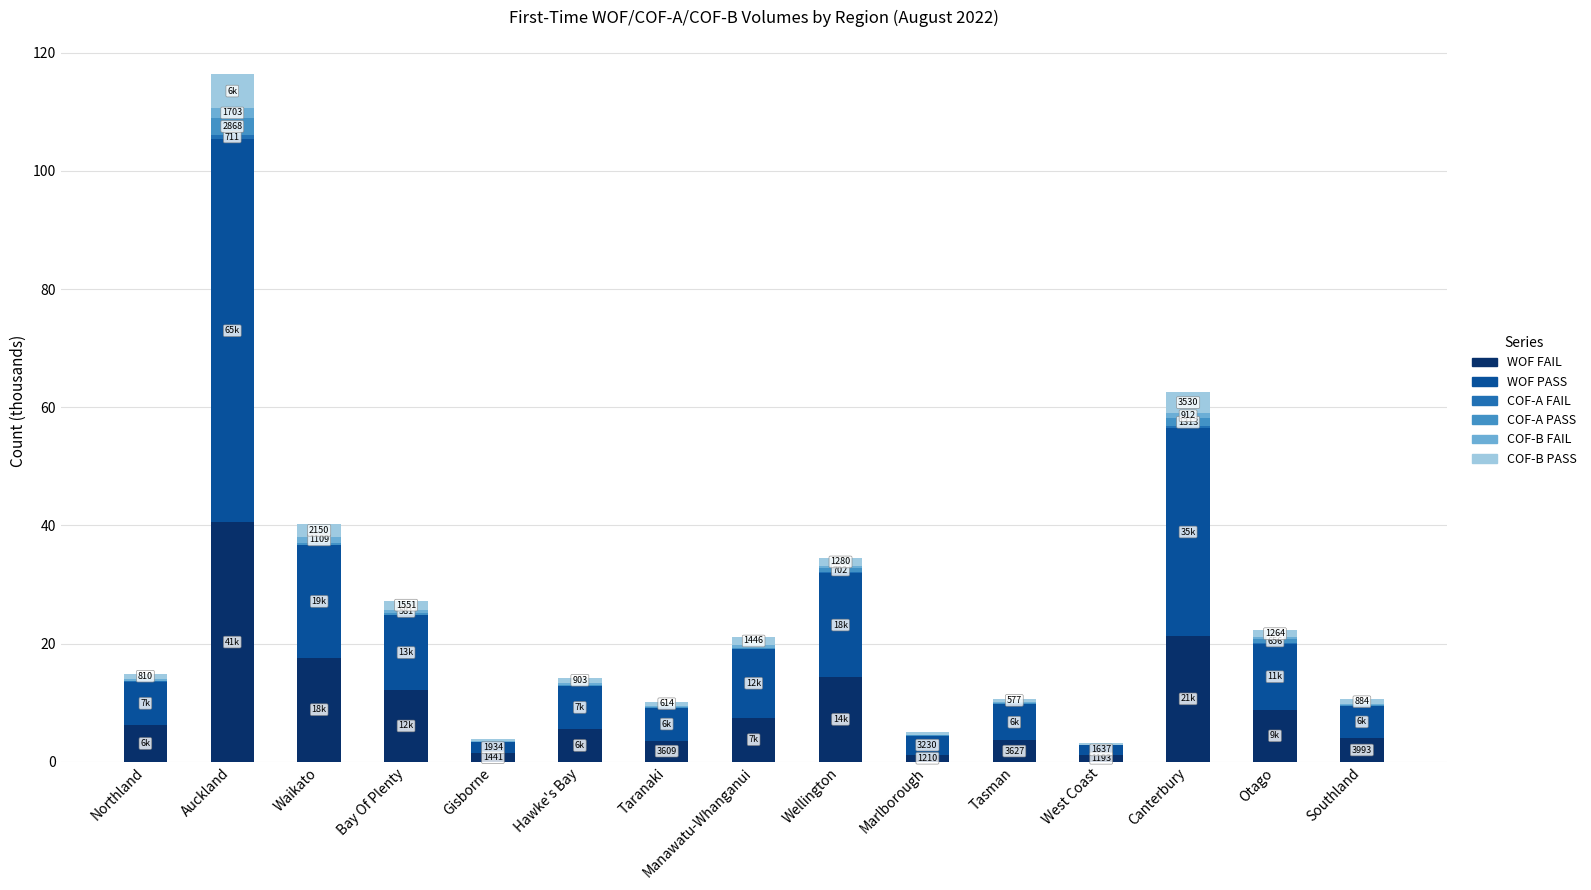

What is the sum of all WOF FAIL values?

149.1